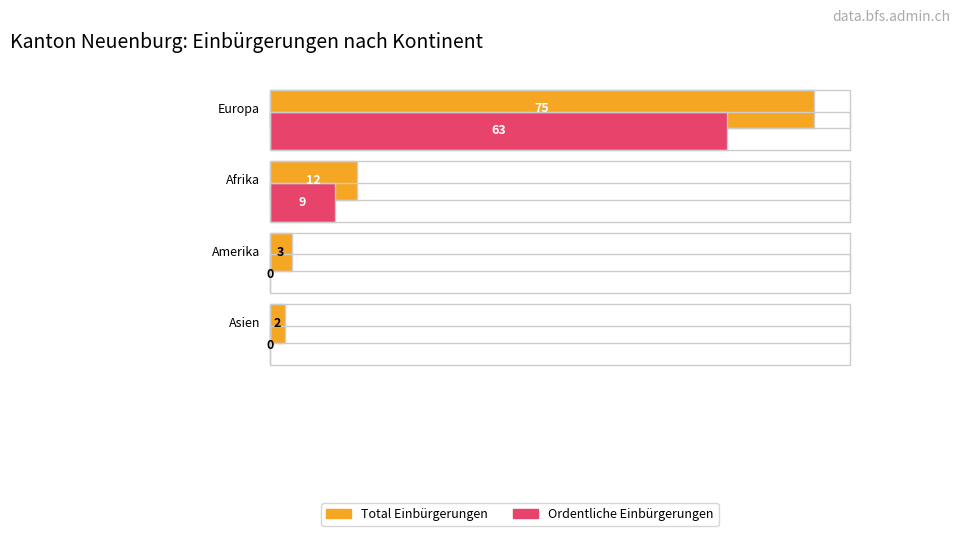

The value of Ordentliche Einbürgerungen at Europa is 26. True or false?

False